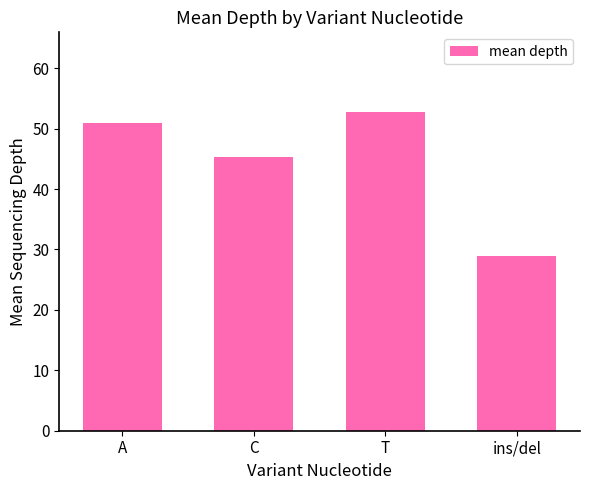

At which label is the value closest to 40?

C